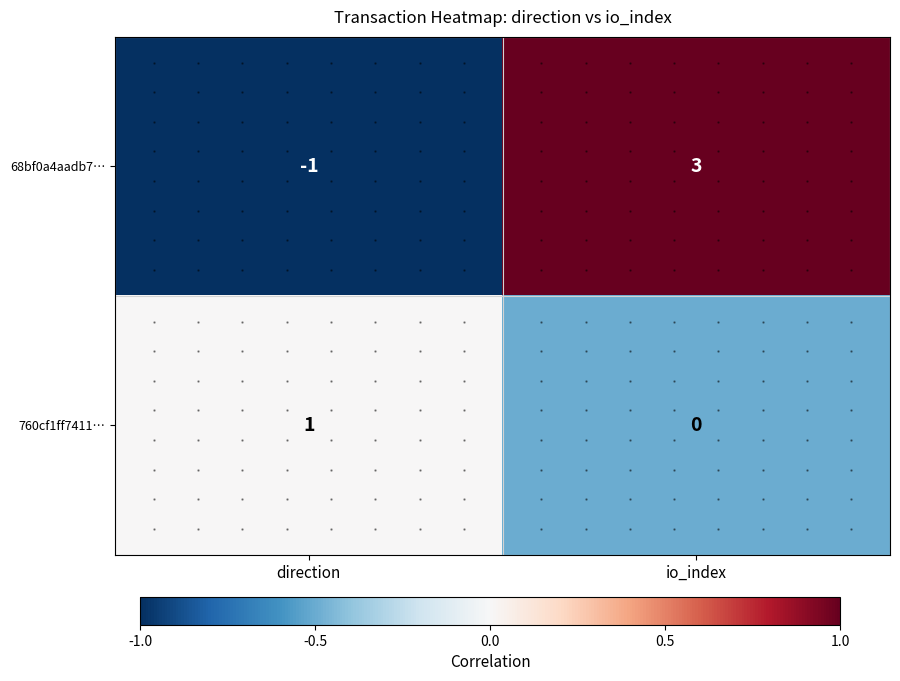

Rank the categories by 68bf0a4aadb7… value from highest to lowest.

io_index, direction